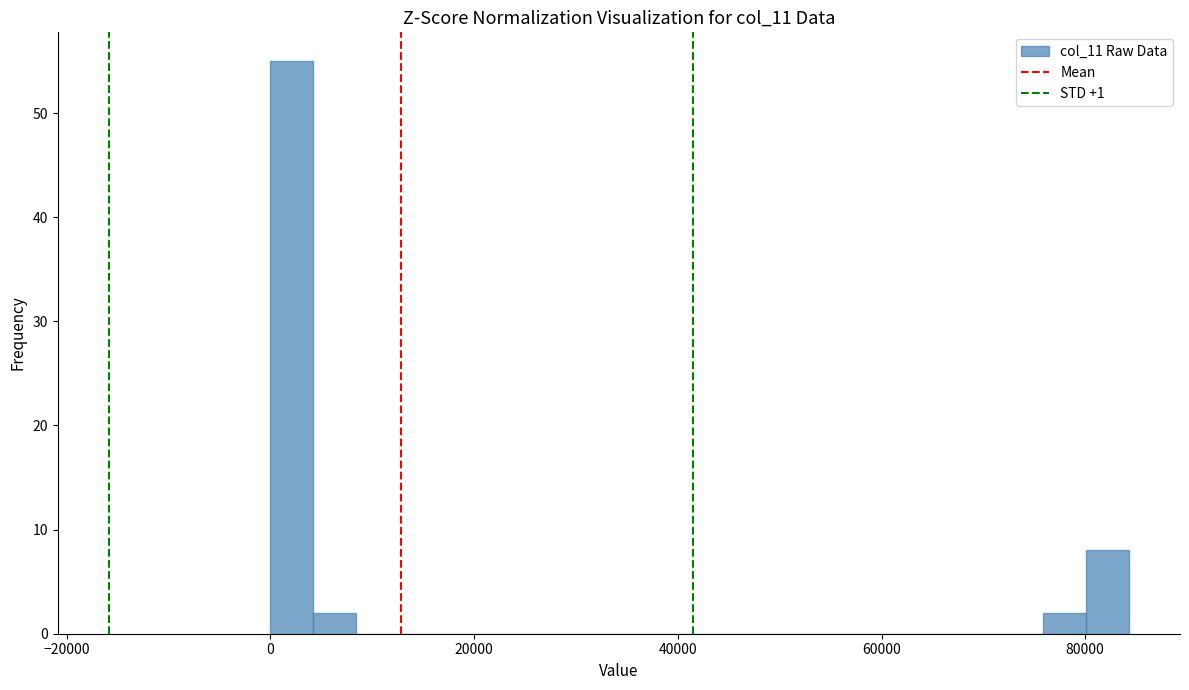

Around what value on the x-axis is the tallest bar? Give the approximate position of its centre, as read against the axis.

2000